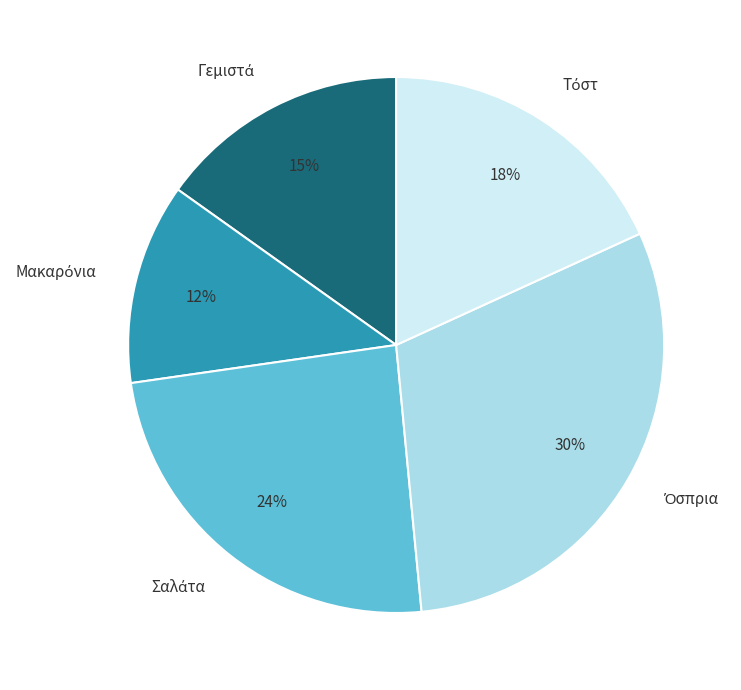

To the nearest percent, what is the average slice percentage?

20%